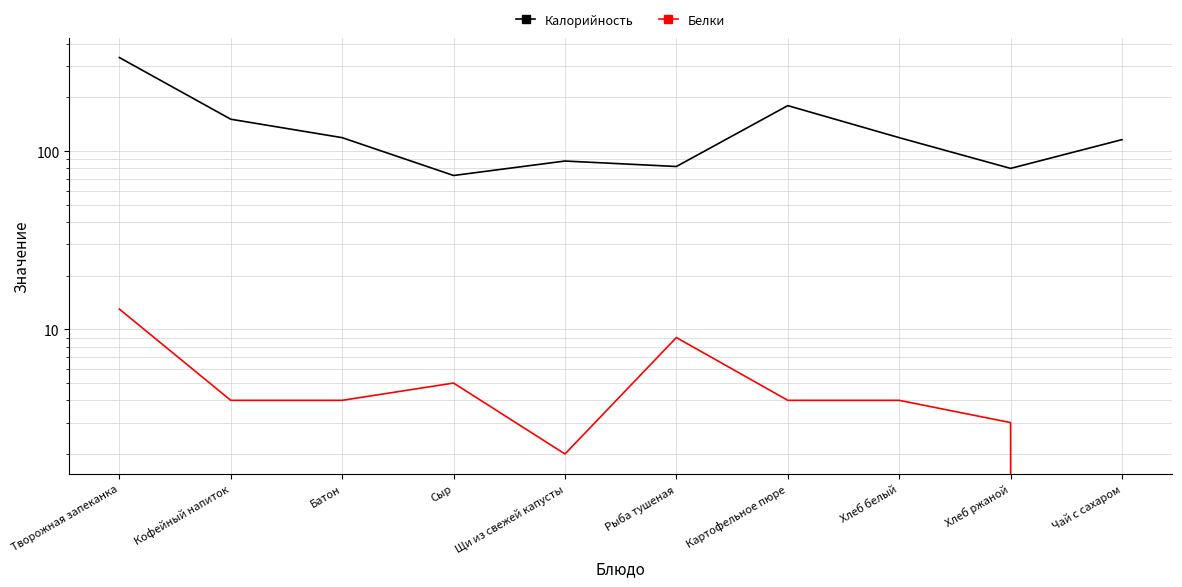

What is the difference between the maximum and minimum values in the Калорийность series?

262